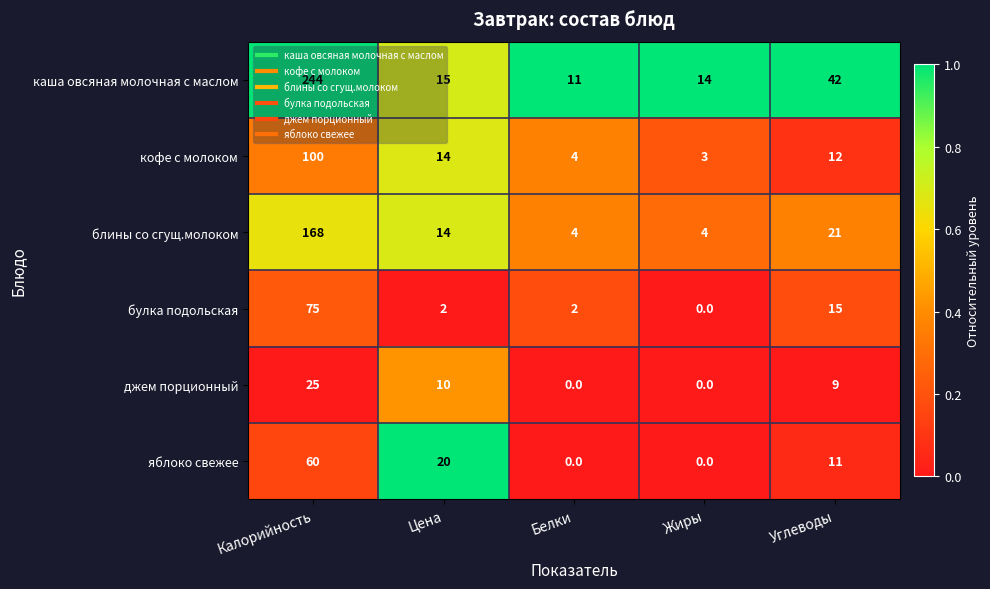

What is the total value across all series at Жиры?

21